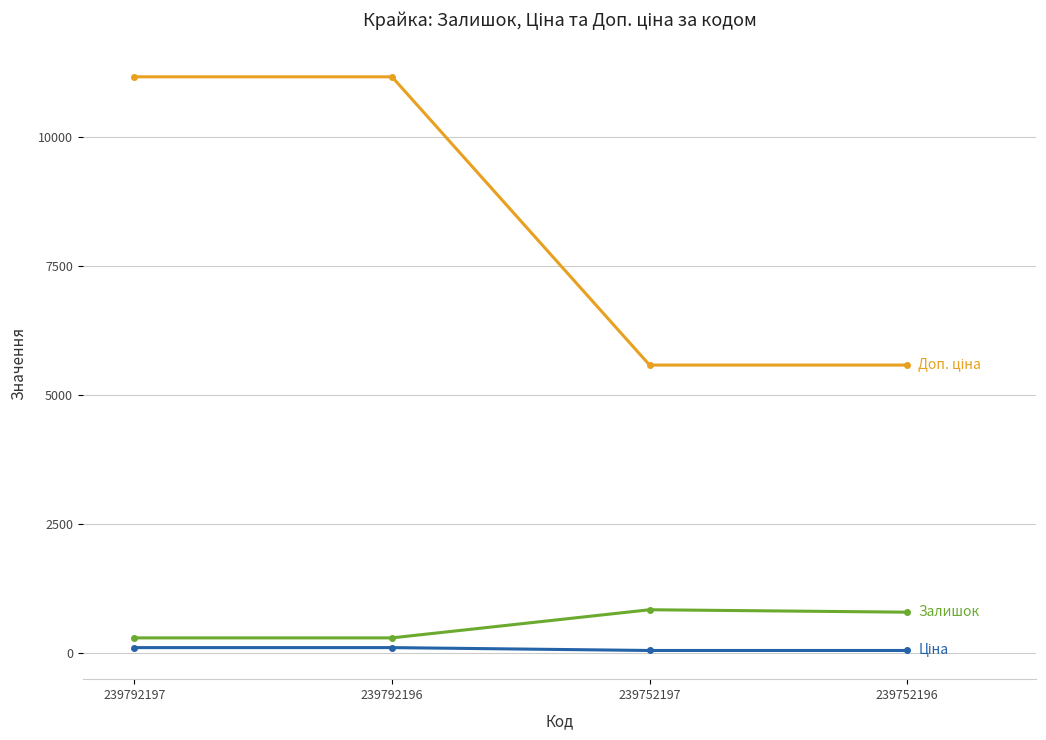

What is the greatest value displayed?

11169.0